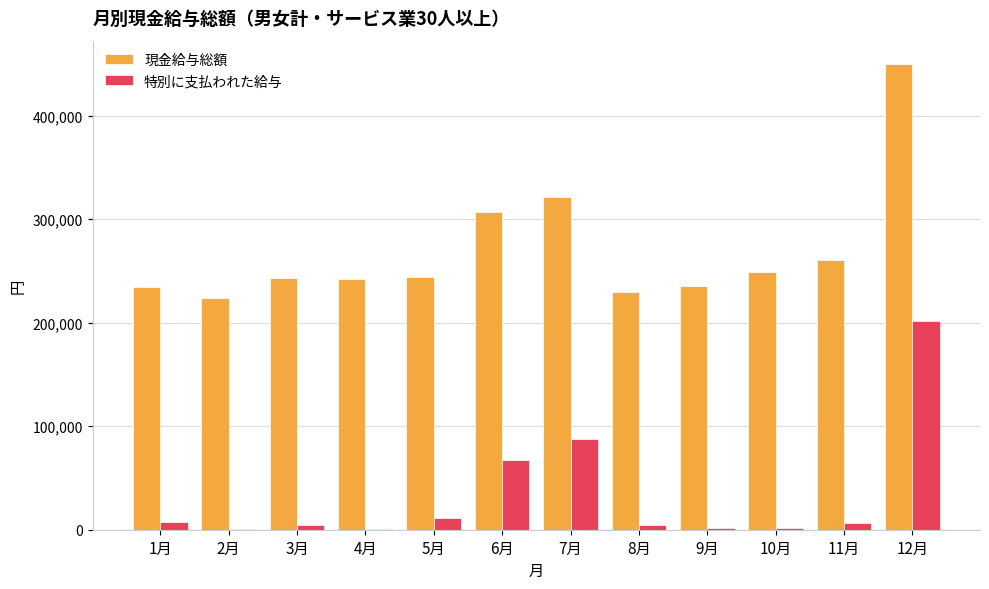

What is the greatest value displayed?

449944